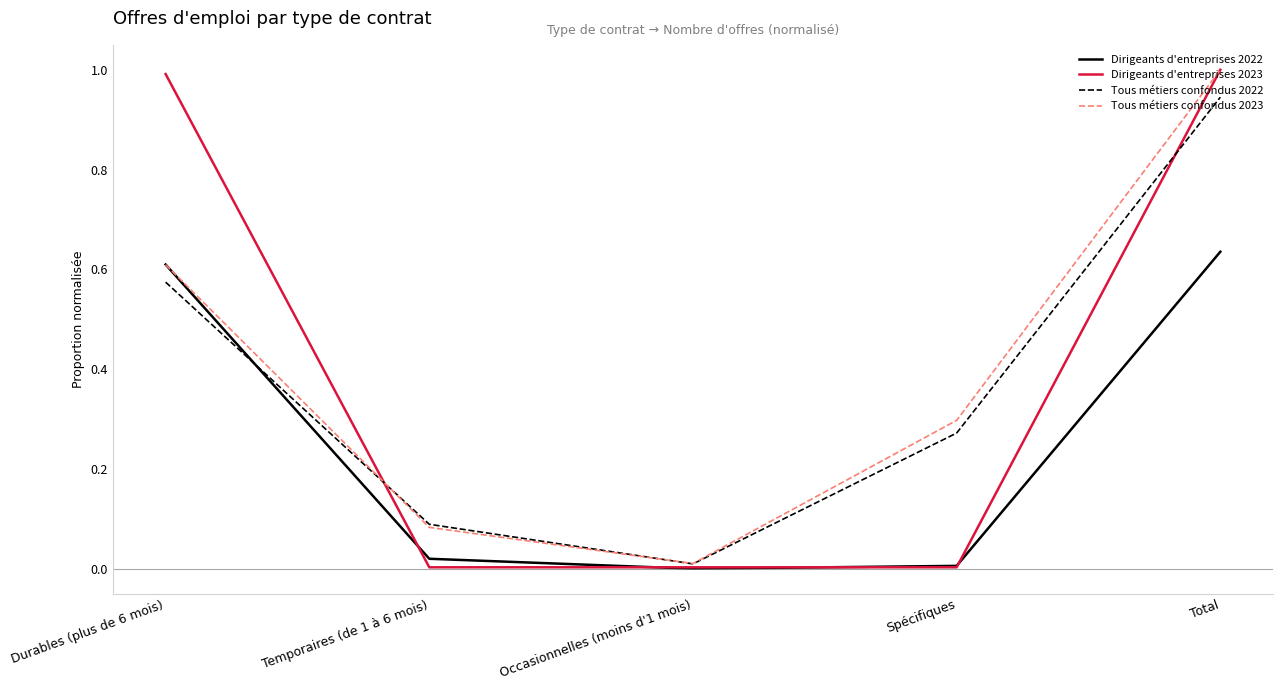

At which label does Tous métiers confondus 2023 reach its peak?

Total